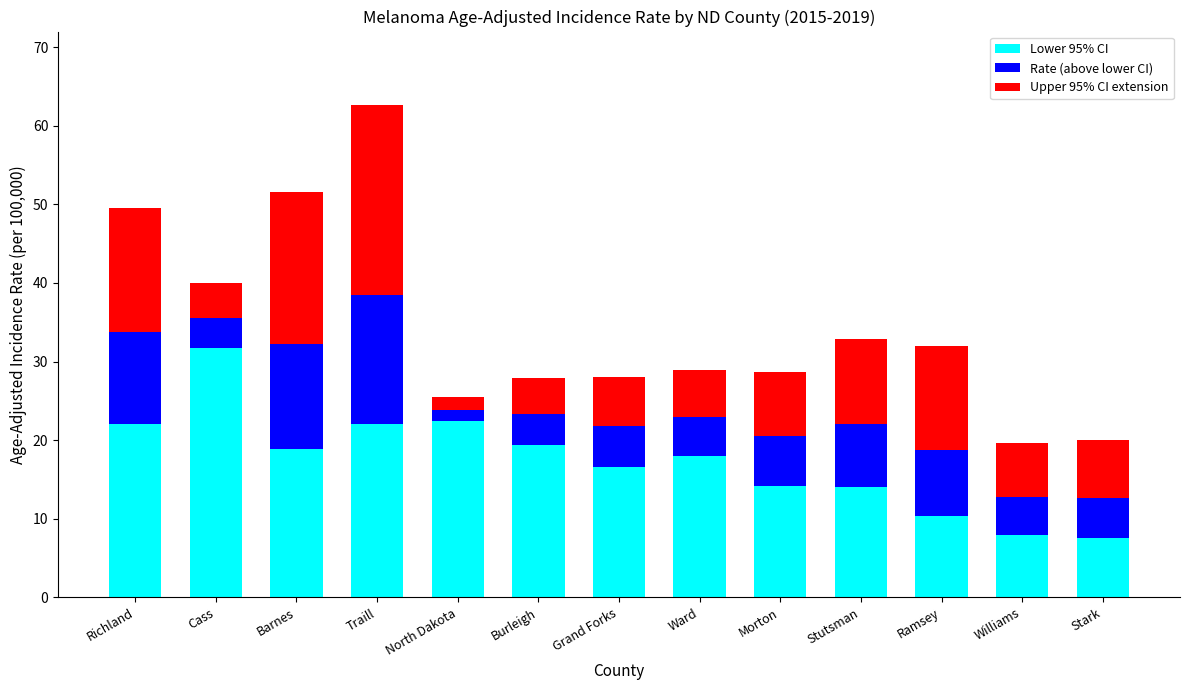

What is the sum of all Lower 95% CI values?

225.1